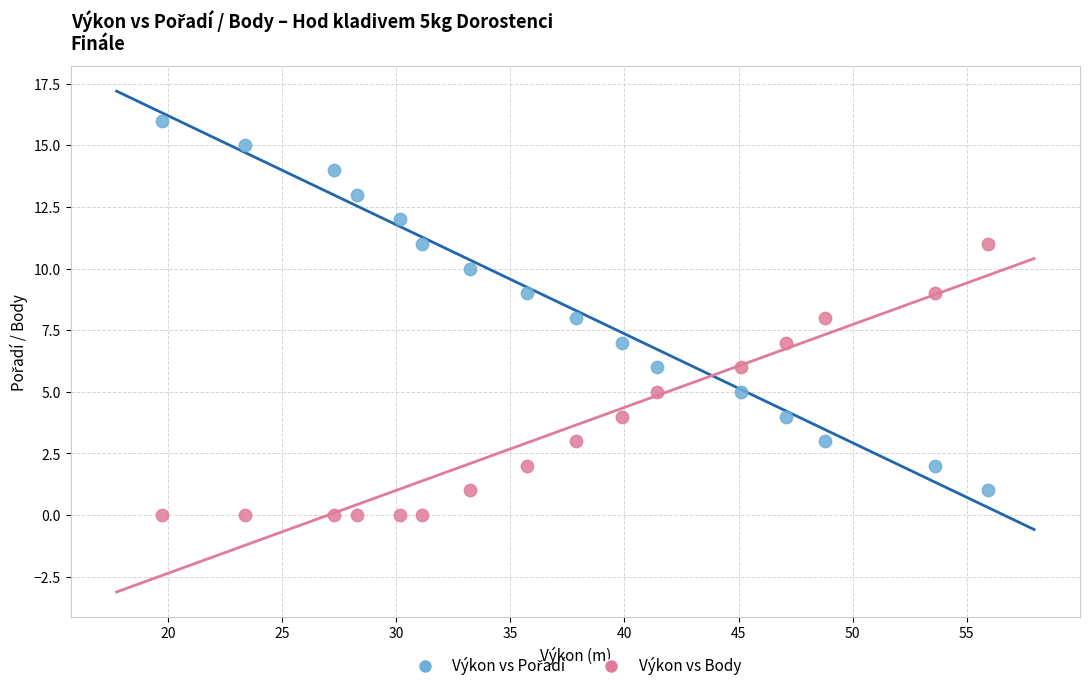

Which series contains the lowest Y value?

Výkon vs Body